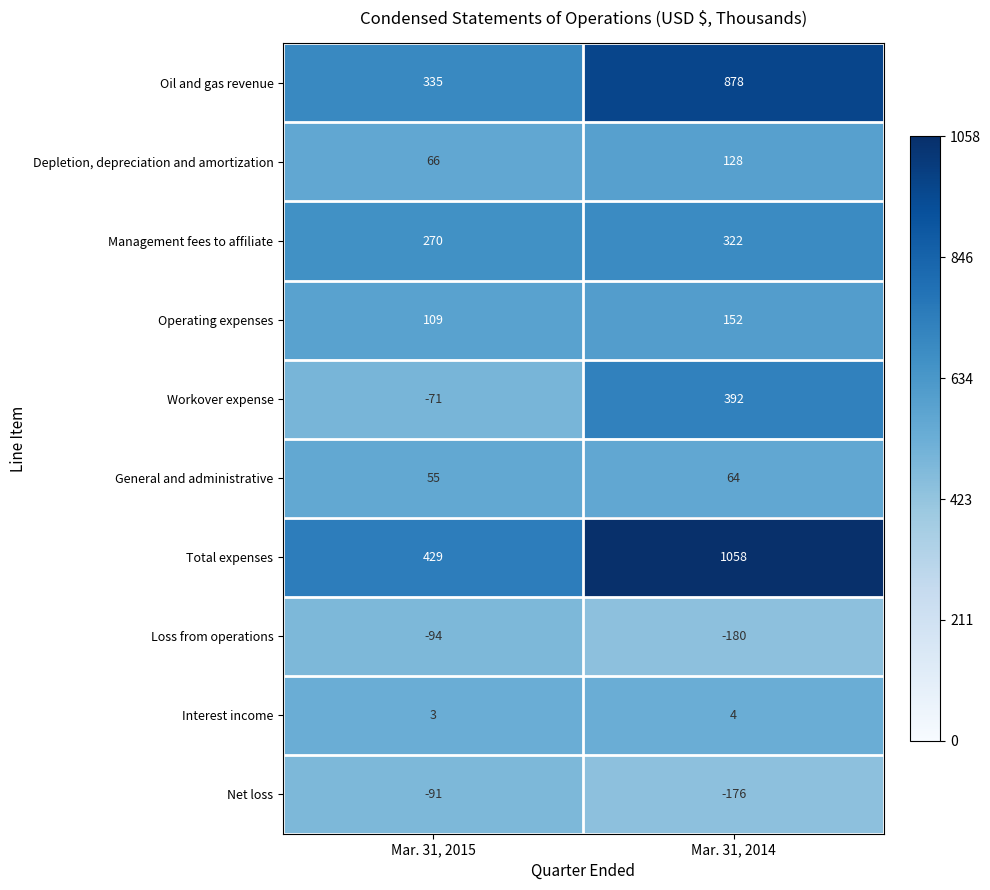

What is the difference between the highest and lowest values at Mar. 31, 2014?

1238